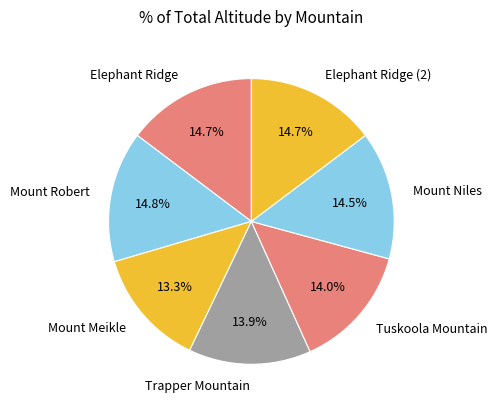

What is the smallest slice in the pie chart?

Mount Meikle